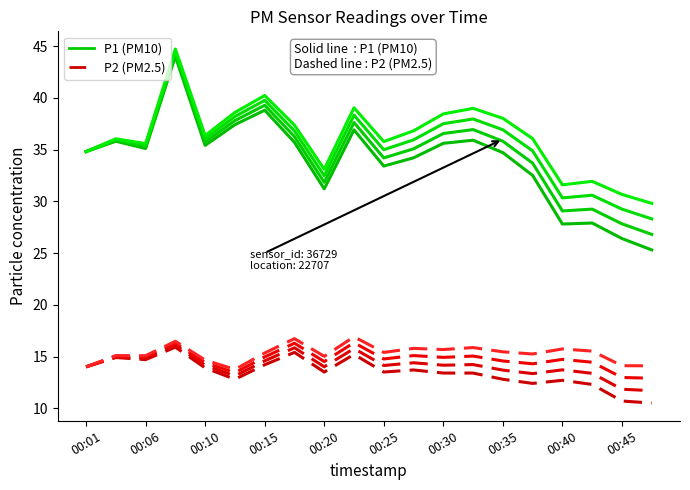

How many lines are shown in the chart?

8